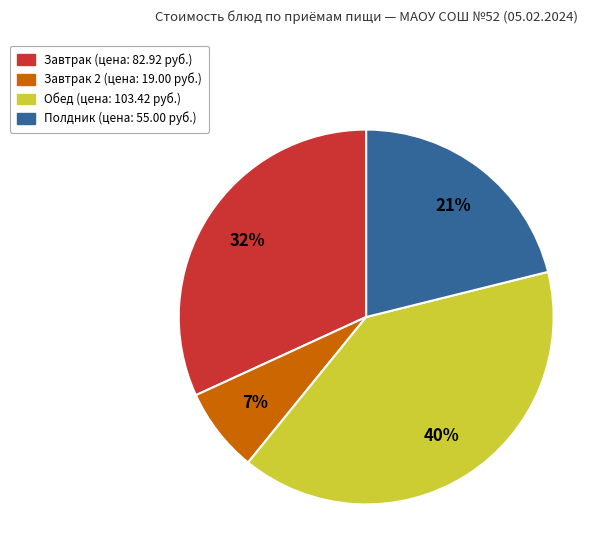

To the nearest percent, what is the average slice percentage?

25%